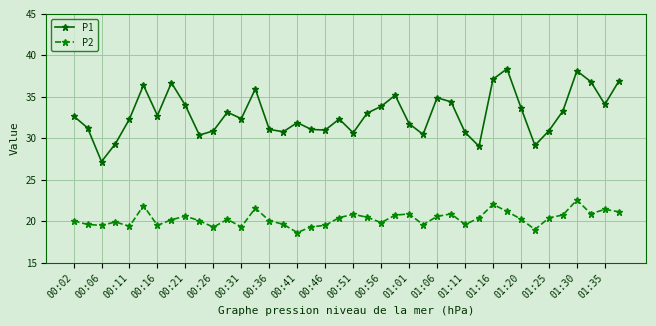

Which series has the largest range (max minus min)?

P1